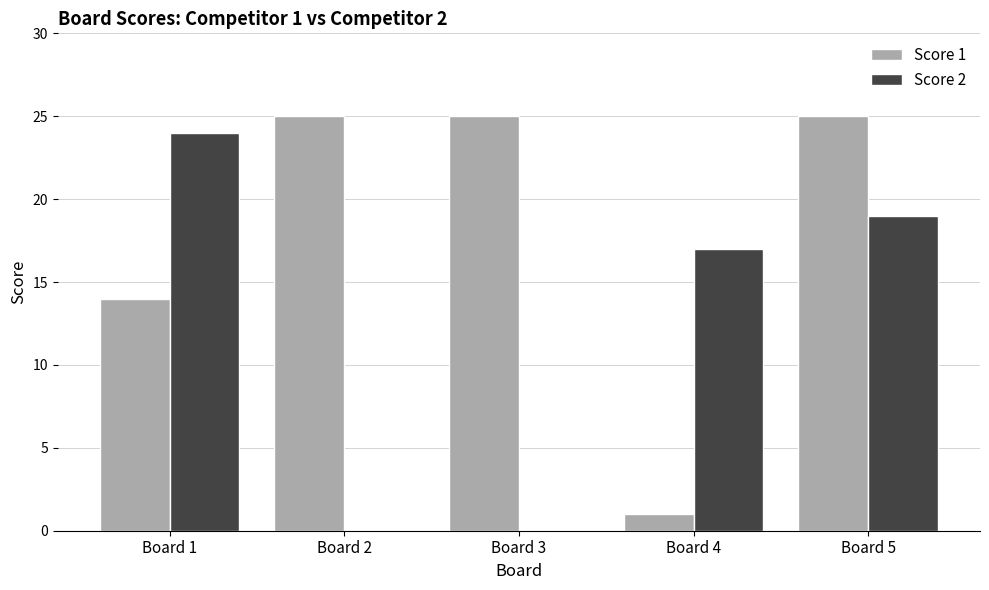

Which series has the largest total across all categories?

Score 1